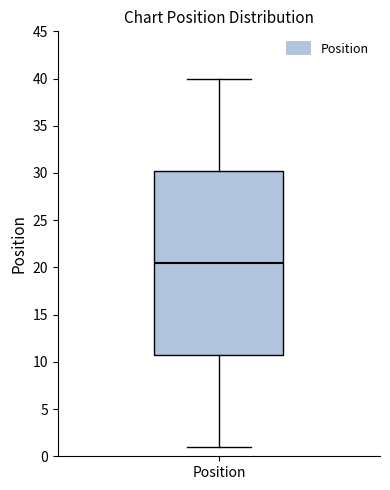

Where does the median line of the box for Position sit on the y-axis? The values are not printed on the chart, so give them approximately, as read against the axis.

20.5